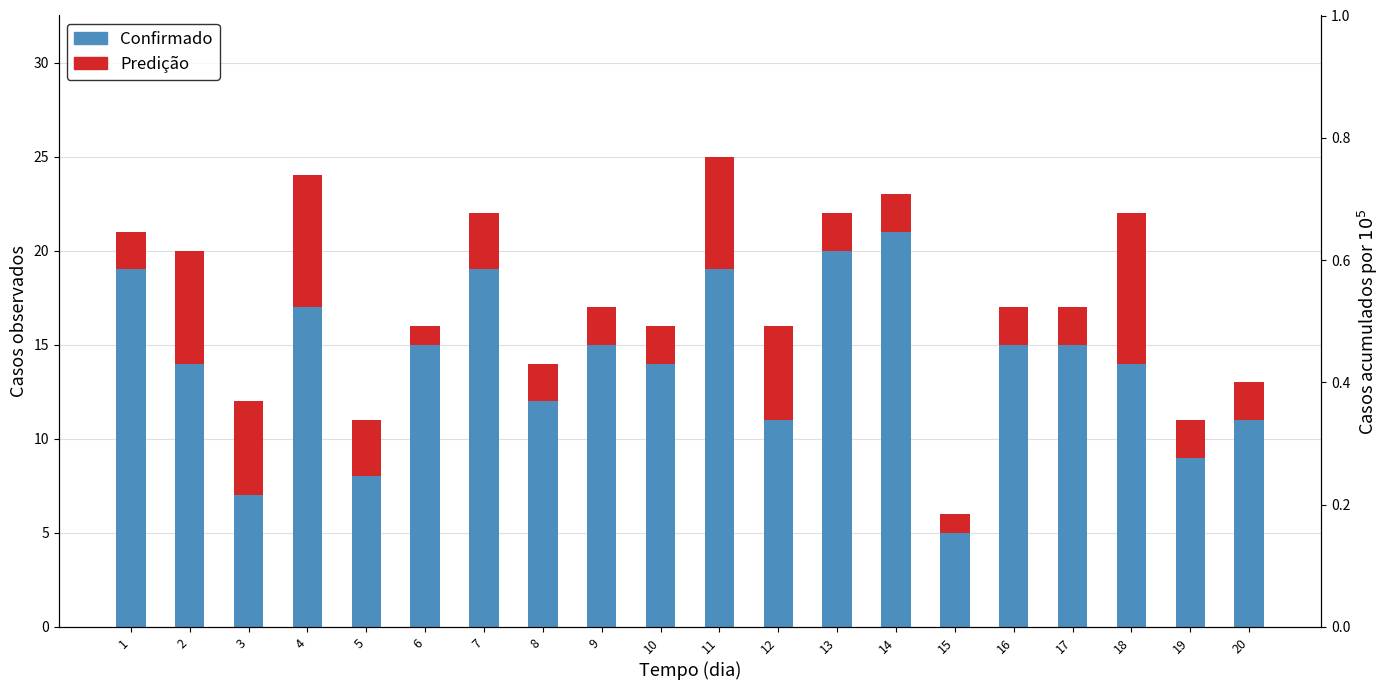

What is the value of the Predição bar at the 12th from the left?

5